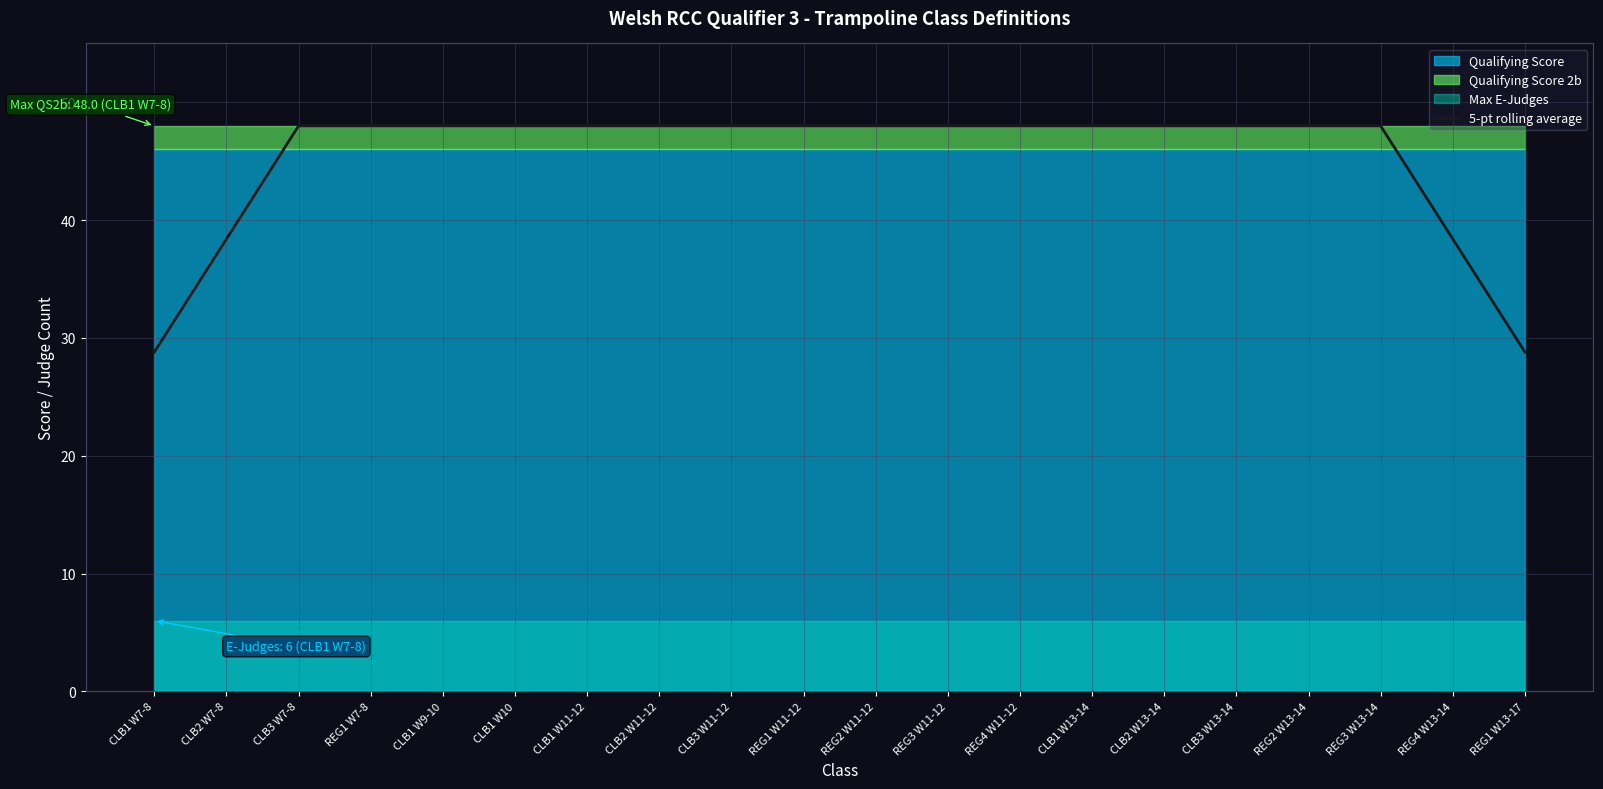

The chart shows a value of 78.4 at REG2 W13-14. True or false?

False